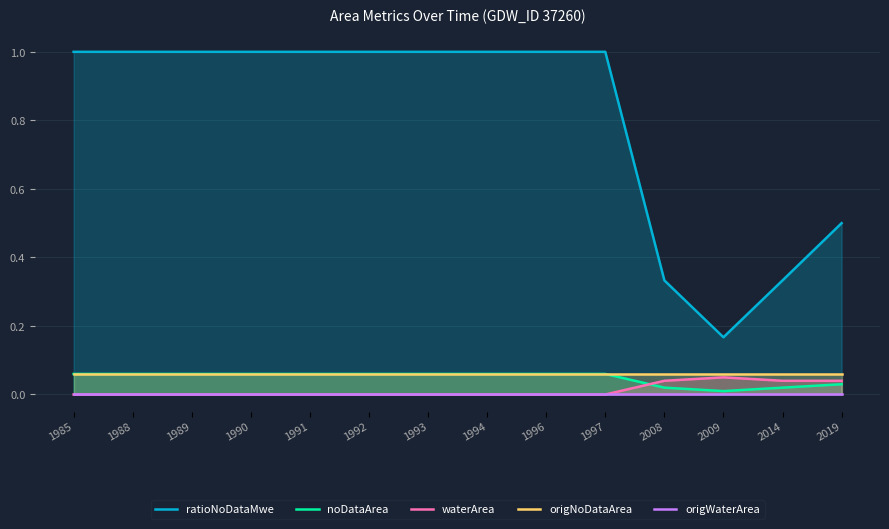

Which category has the highest value across all series?

1985